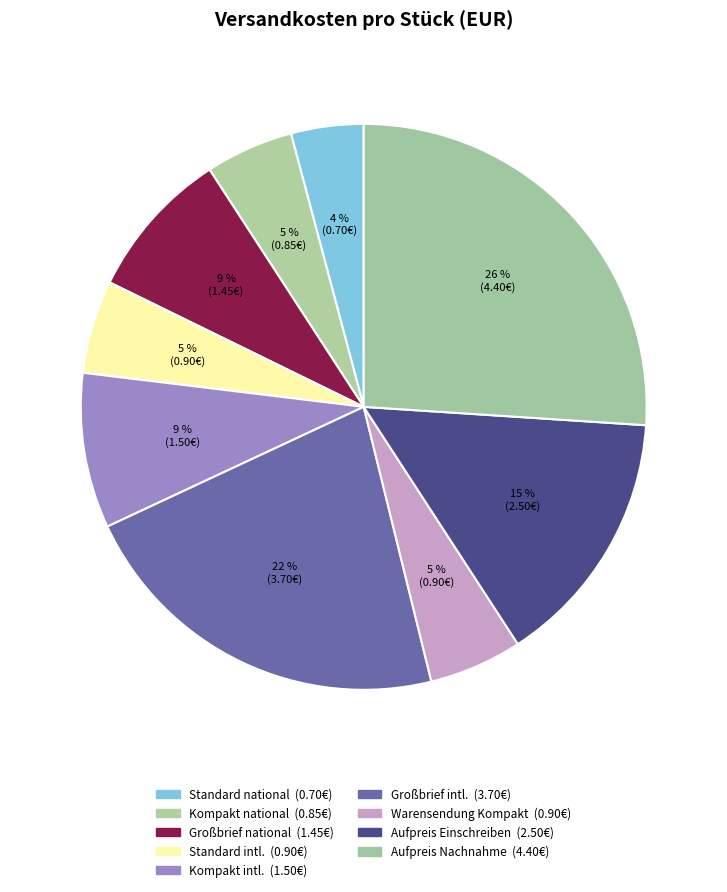

What is the smallest slice in the pie chart?

Standard national